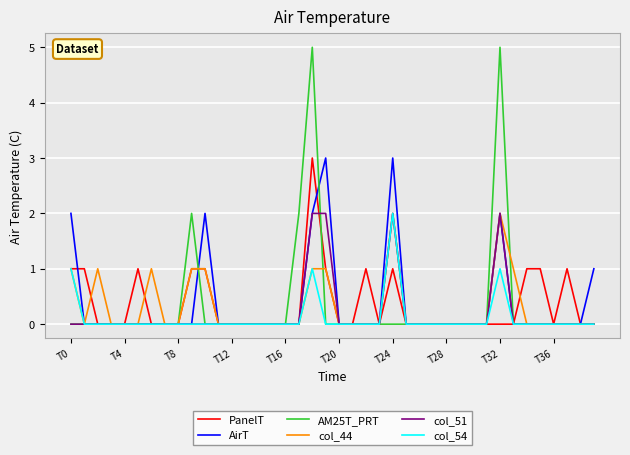

Count the col_44 values in the range 0 to 1.

38